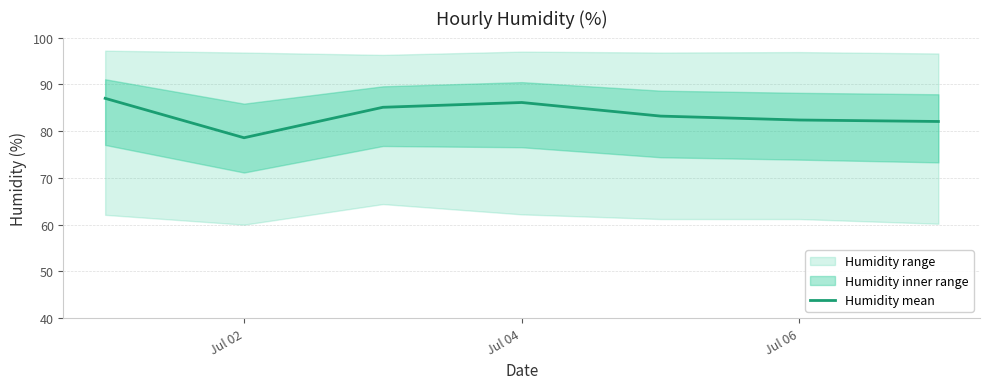

The Humidity mean series shows 153.5 at Jul 04. True or false?

False